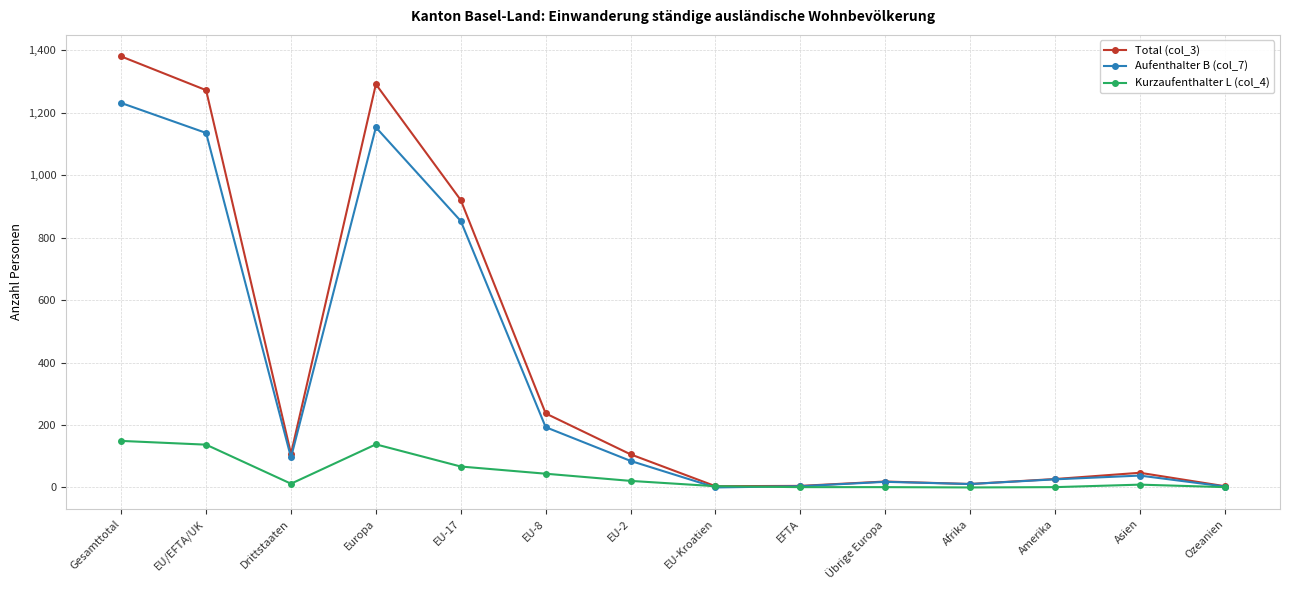

What is the label of the 2nd point from the left?

EU/EFTA/UK